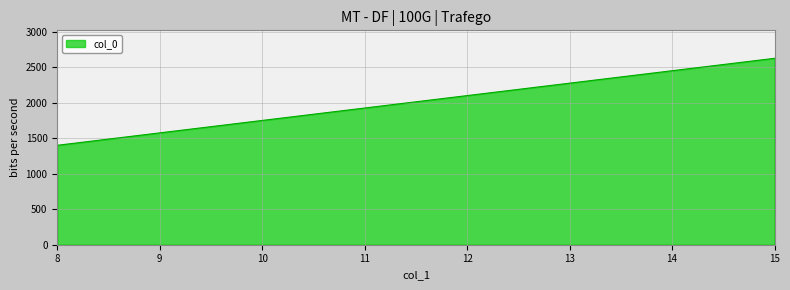

List the labels in order of value, largest first.

15, 14, 13, 12, 11, 10, 9, 8